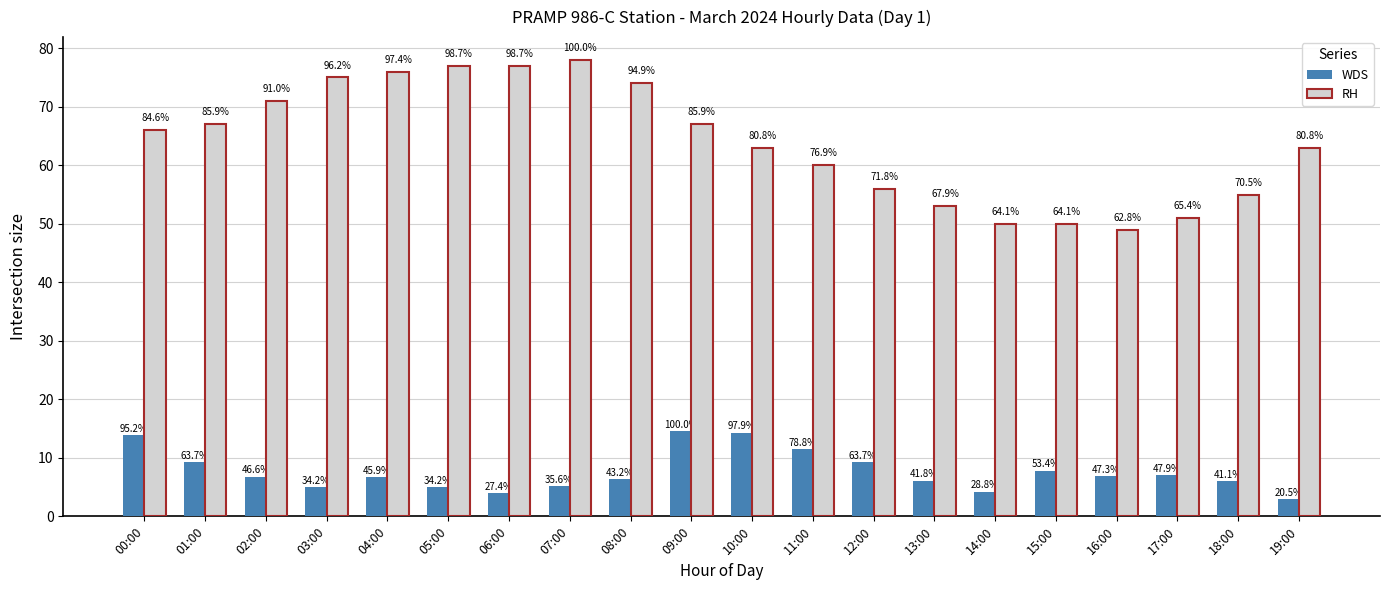

What are all the series names shown in the legend?

WDS, RH